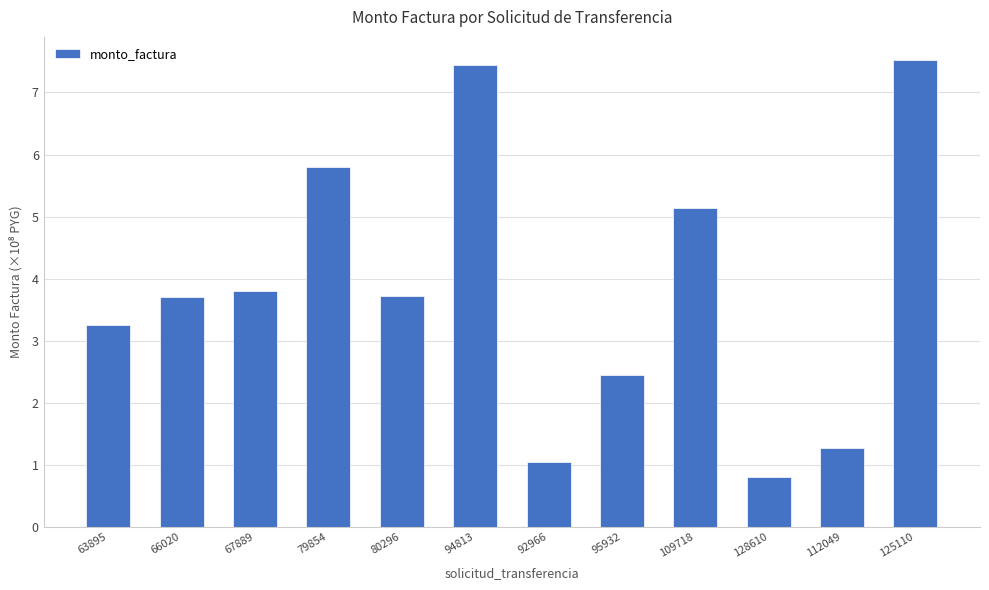

What is the sum of all values?

45.9